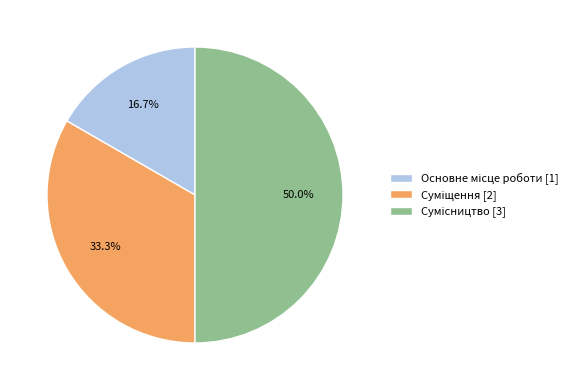

Is the sum of Суміщення and Основне місце роботи greater than half?

No